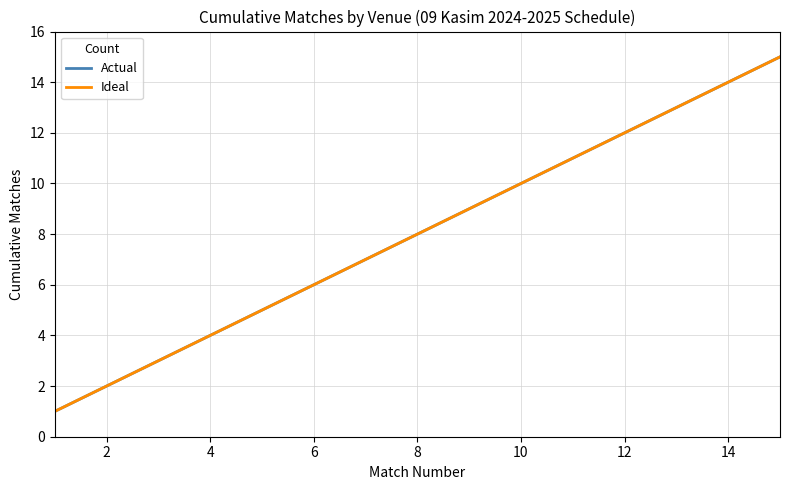

Does the chart display data point markers on the line(s)?

No